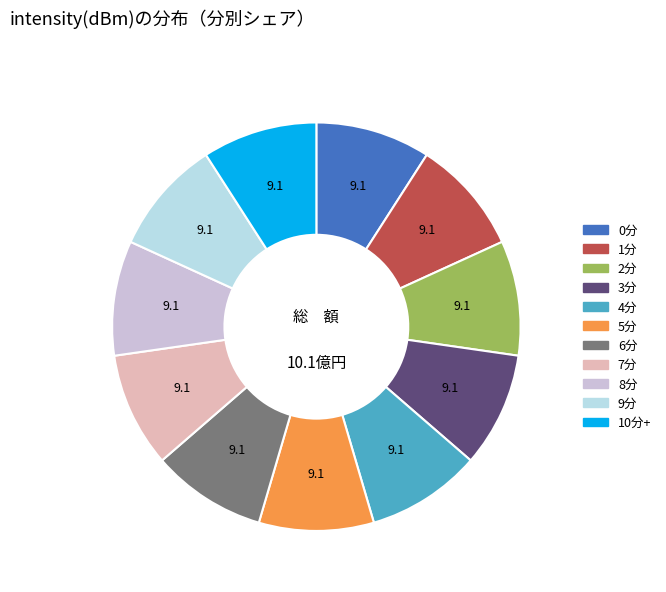

How many segments does this pie chart have?

11